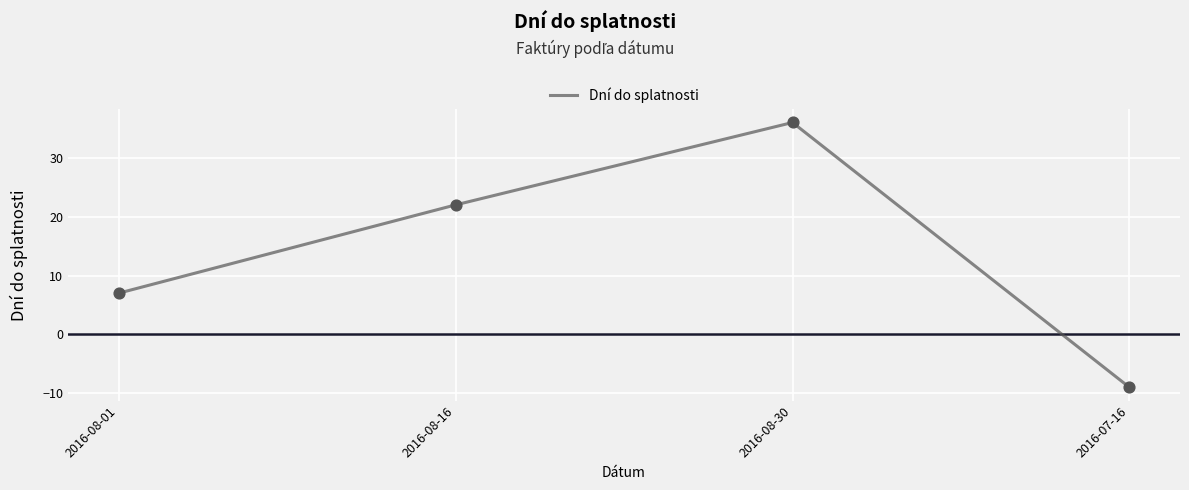

Which has a higher value, 2016-08-16 or 2016-08-30?

2016-08-30